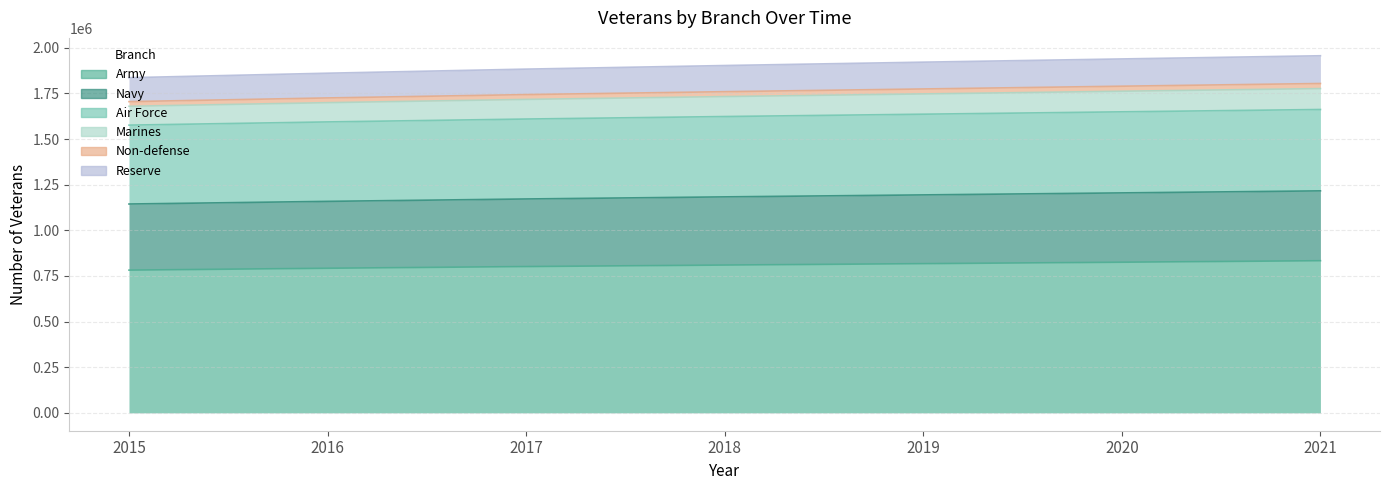

Is it true that Air Force equals 2185188.9 at 2017?

False